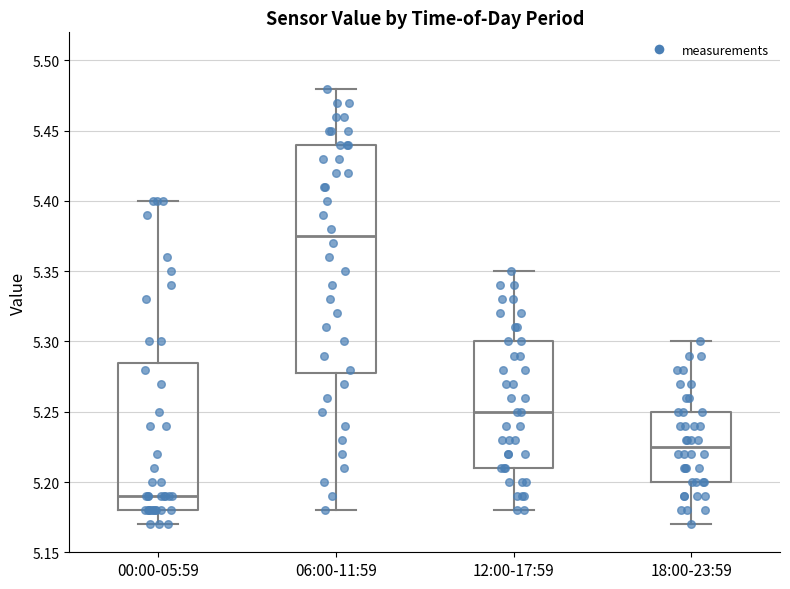

Which box has the lowest median line?

00:00-05:59